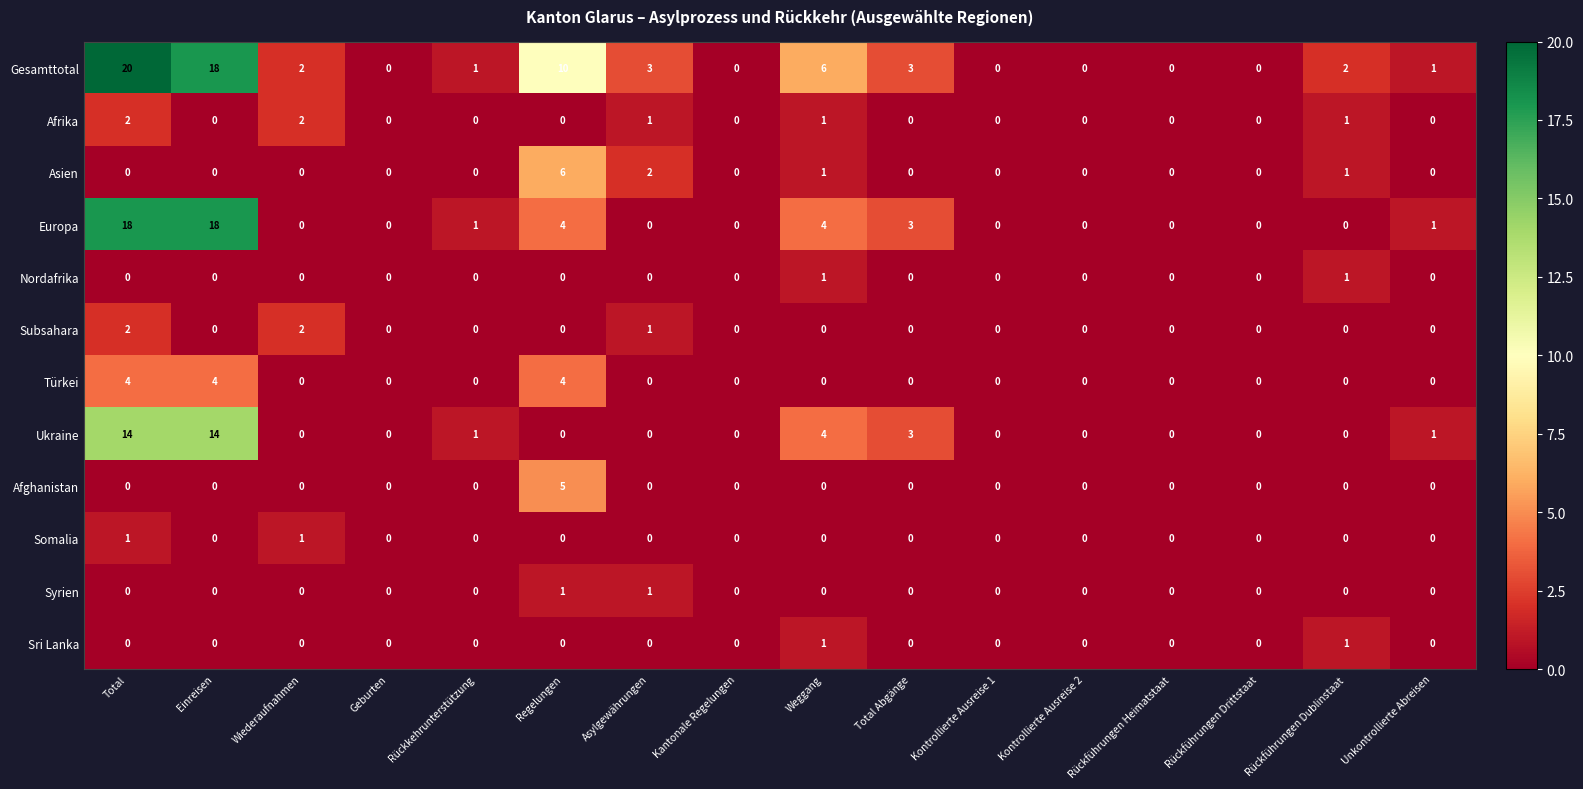

The value of Subsahara at Wiederaufnahmen is 2. True or false?

True